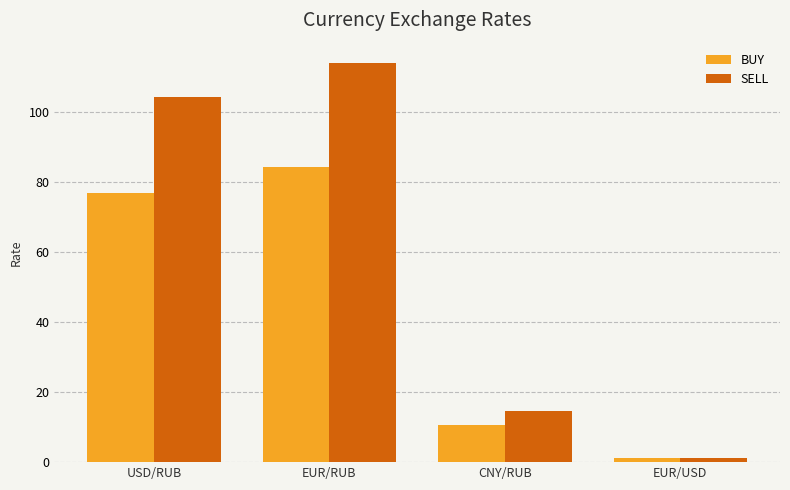

What is the total value across all series at EUR/RUB?

198.6